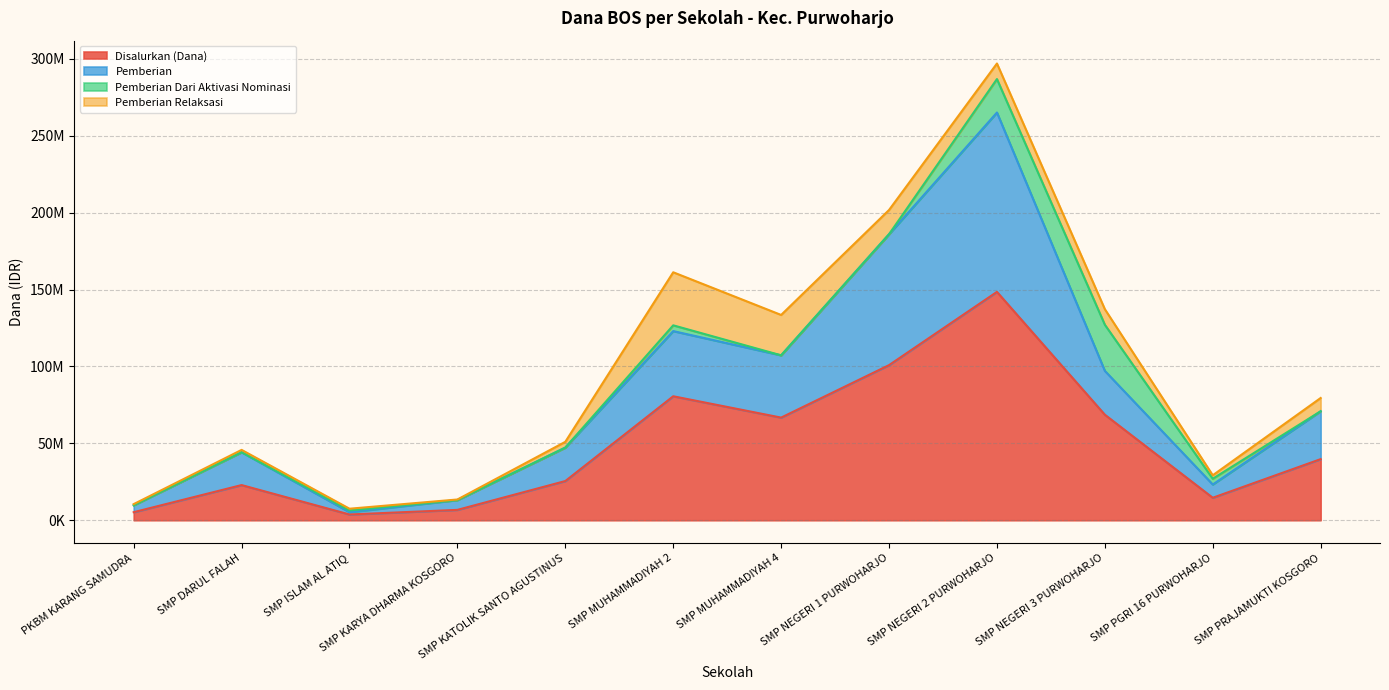

How many values in the Disalurkan (Dana) series exceed 39750000?

5